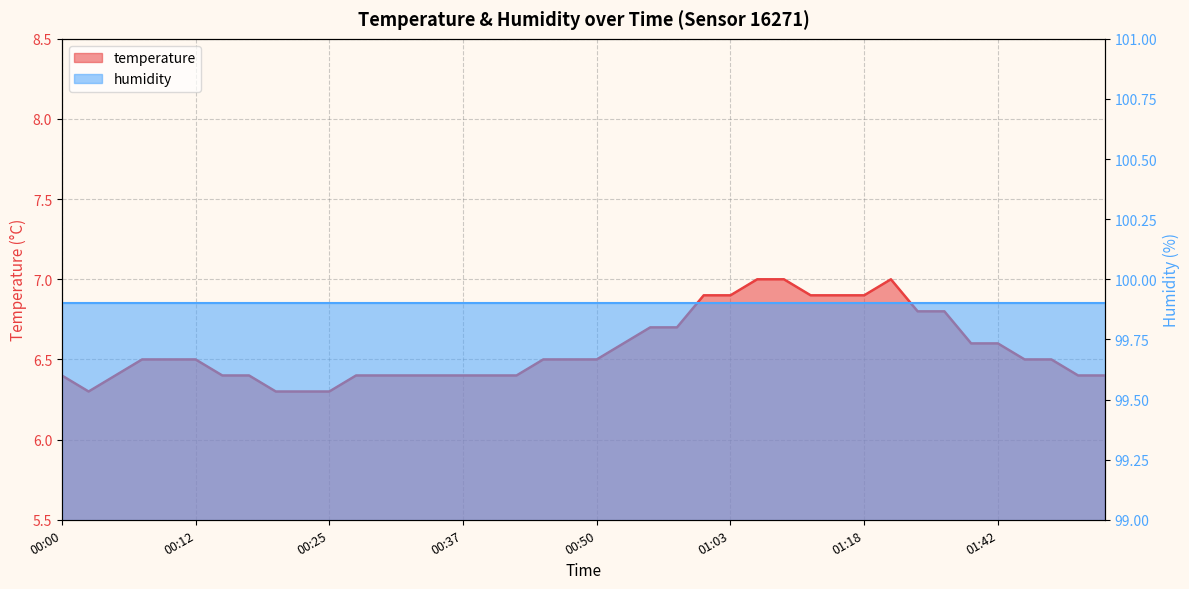

Reading left to right, what are all the values shown in this chart?

6.4	6.3	6.4	6.5	6.5	6.5	6.4	6.4	6.3	6.3	6.3	6.4	6.4	6.4	6.4	6.4	6.4	6.4	6.5	6.5	6.5	6.6	6.7	6.7	6.9	6.9	7.0	7.0	6.9	6.9	6.9	7.0	6.8	6.8	6.6	6.6	6.5	6.5	6.4	6.4